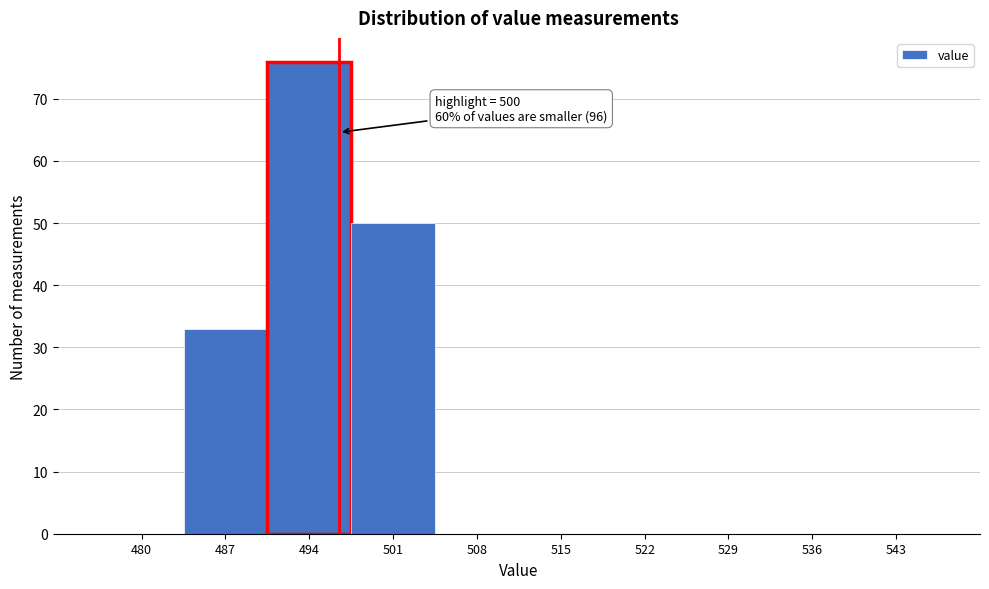

Reading left to right, what are all the values shown in this chart?

480=0	487=33	494=76	501=50	508=0	515=0	522=0	529=0	536=0	543=0